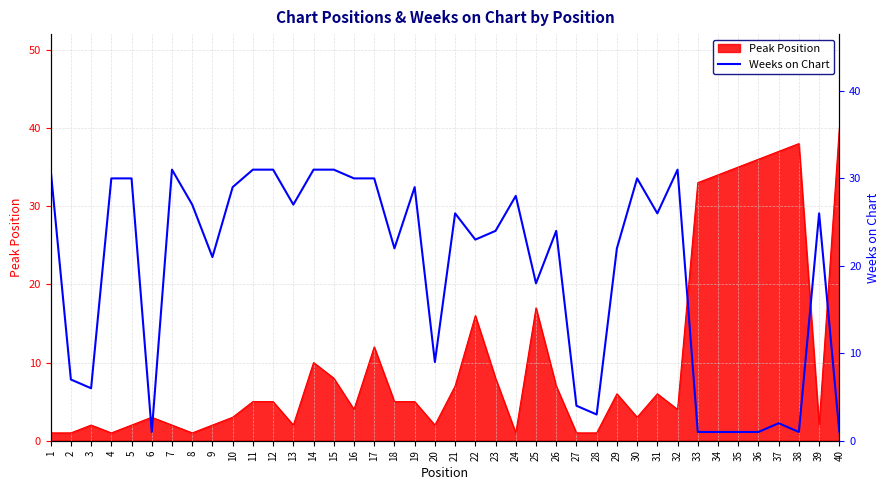

What is the ratio of the value at 23 to the value at 11?

0.8